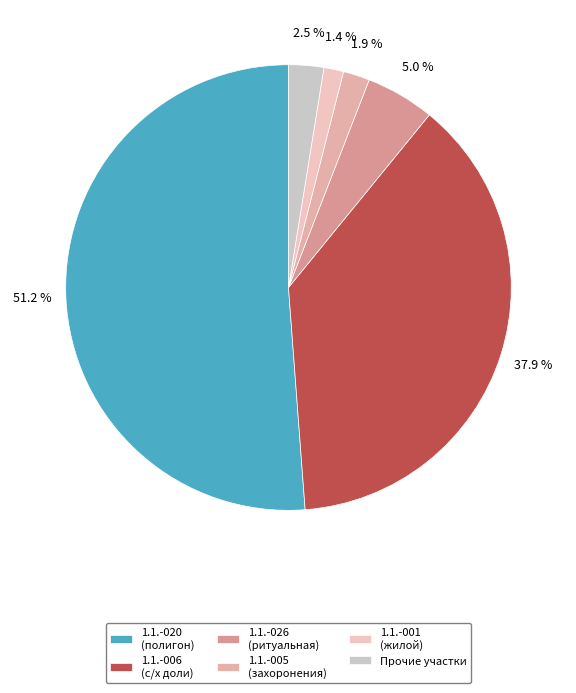

How many segments does this pie chart have?

6